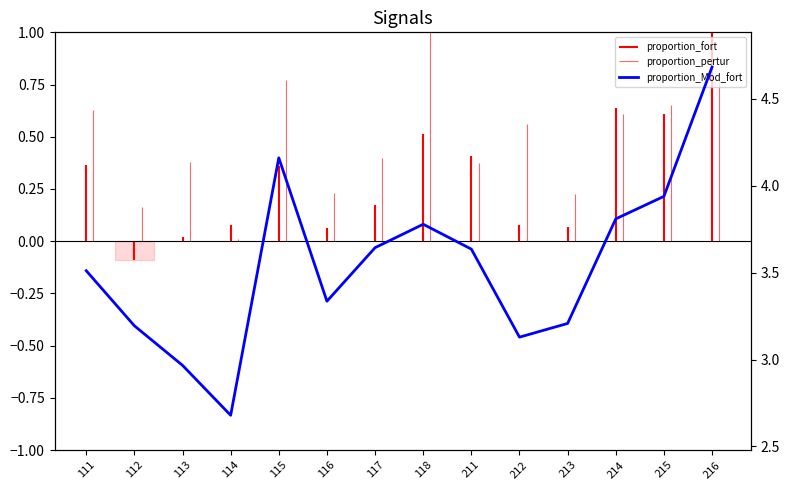

At which category does the chart reach its minimum across all series?

114